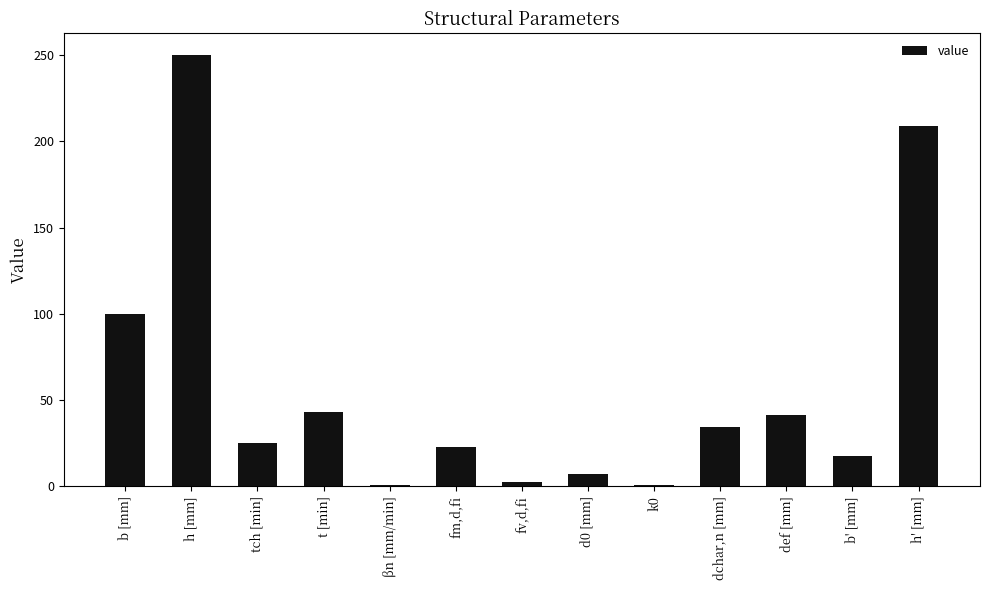

True or false: the data shows 32.1 at fm,d,fi.

False